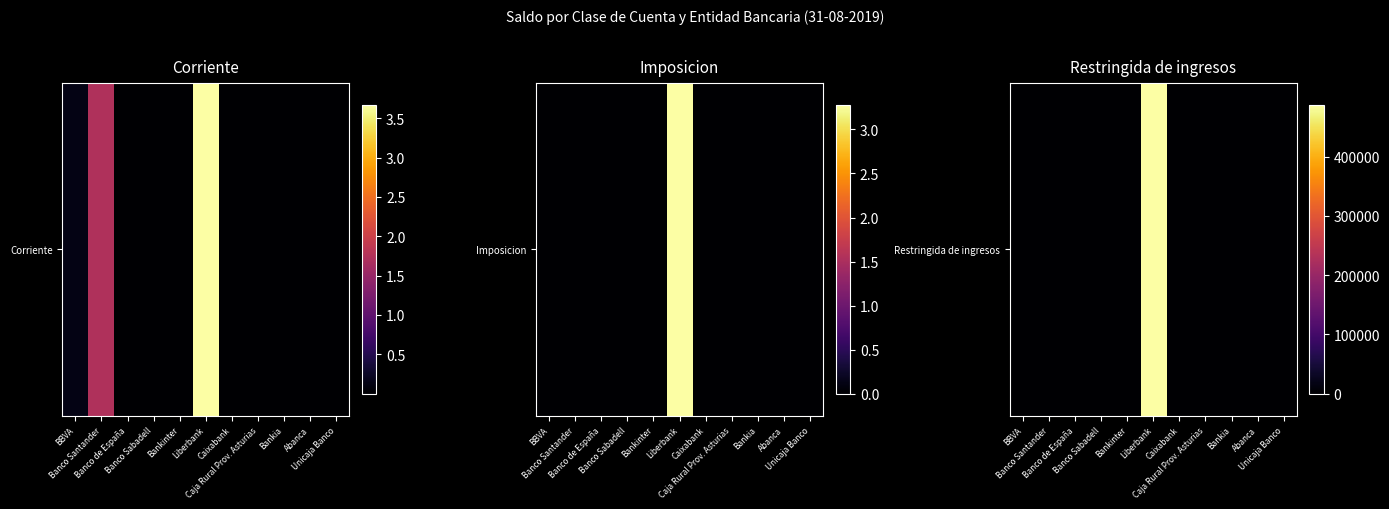

Is it true that the value at Liberbank is 487500?

True